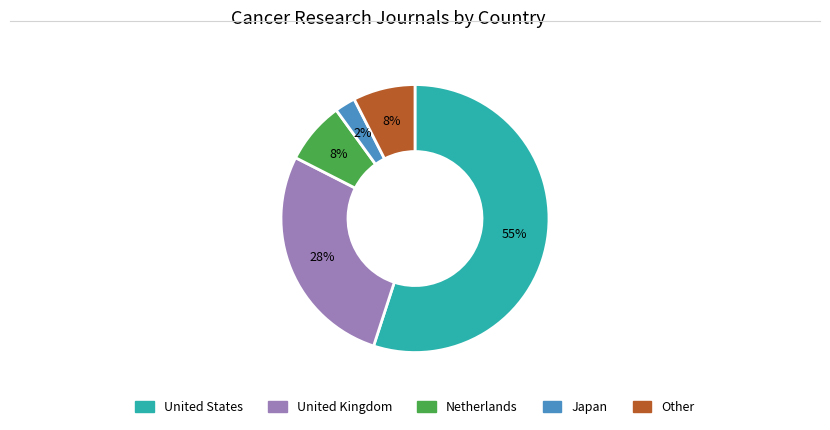

Do United Kingdom and Netherlands together represent more than half of the pie?

No